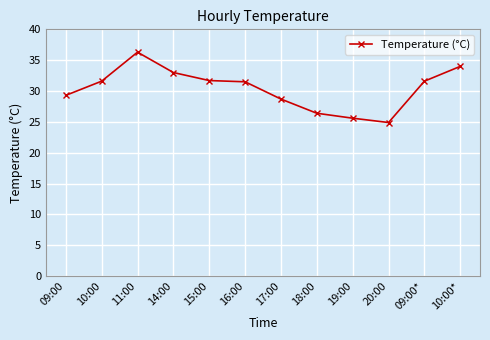

At which category does the data reach its first local peak?

11:00